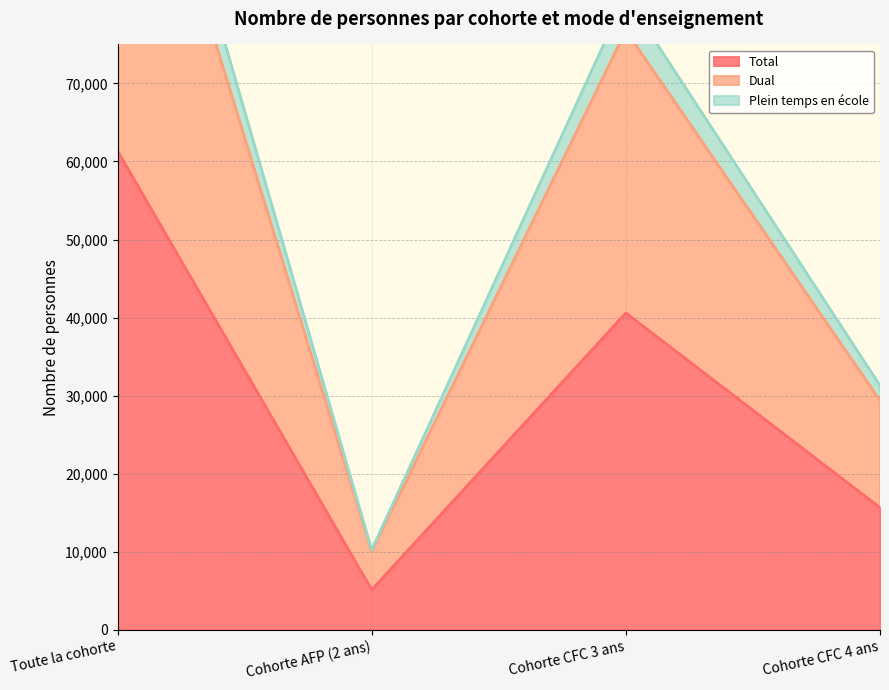

Which label corresponds to the largest value in the chart?

Toute la cohorte